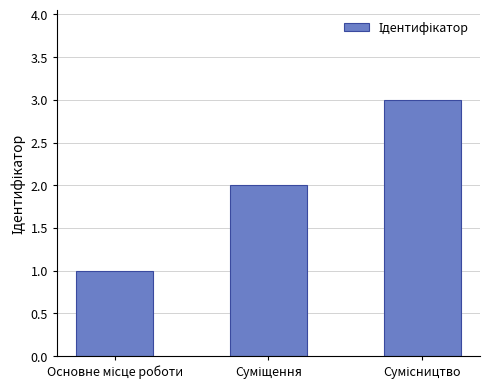

What is the maximum value shown in the chart?

3